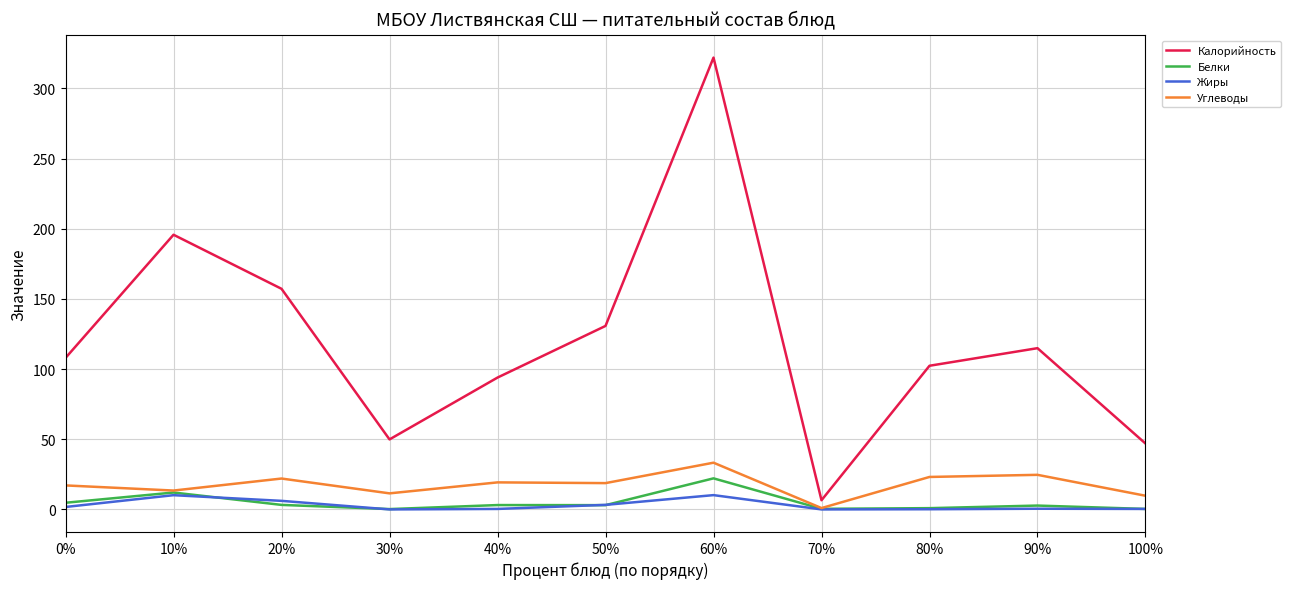

Does the chart have visible grid lines?

Yes